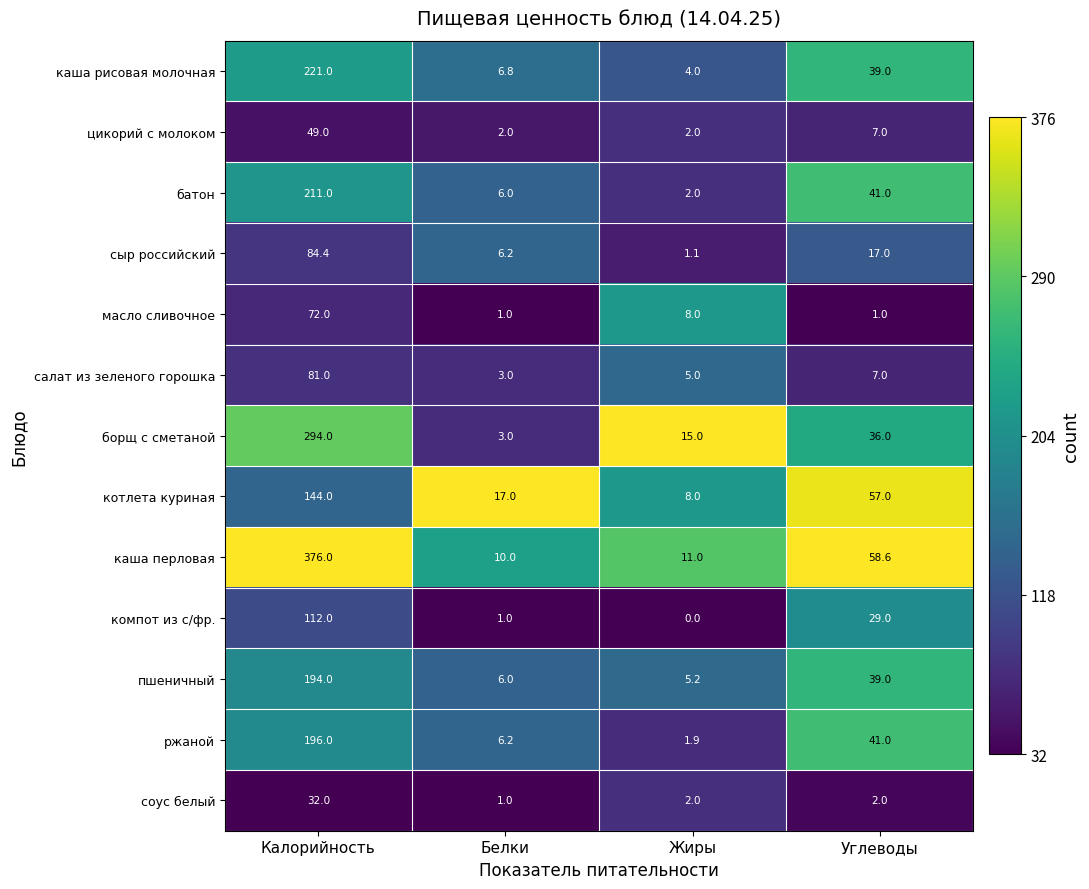

What is the difference between the каша перловая values at Белки and Углеводы?

48.6